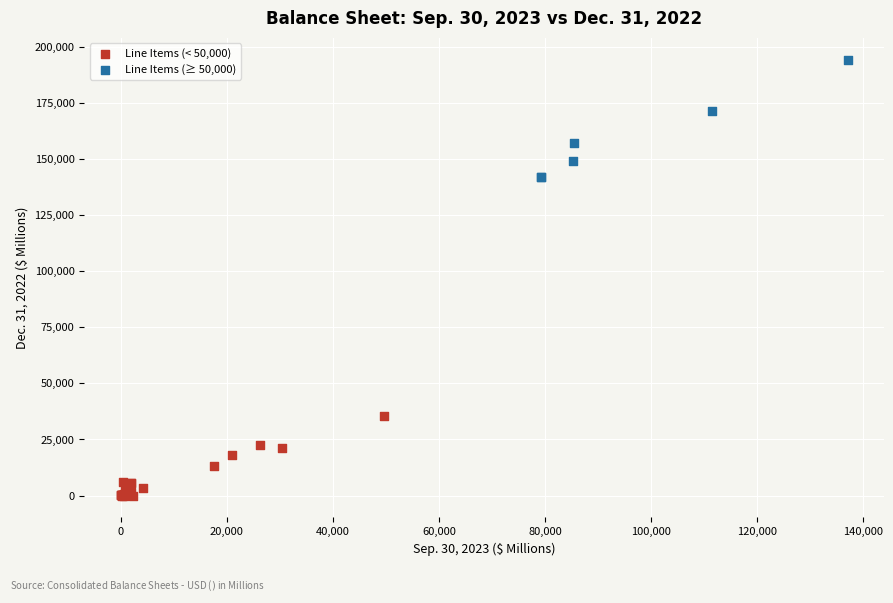

Which series contains the highest Y value?

Line Items (≥ 50,000)